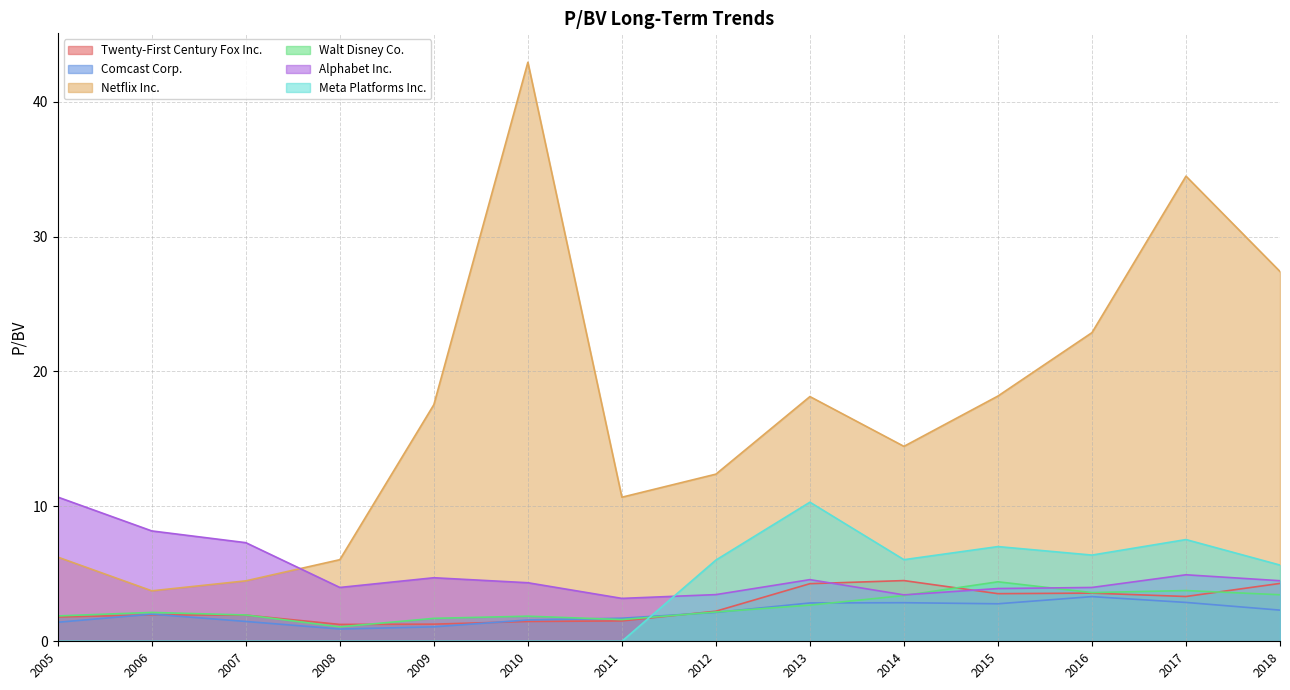

What is the minimum value for Walt Disney Co.?

1.1